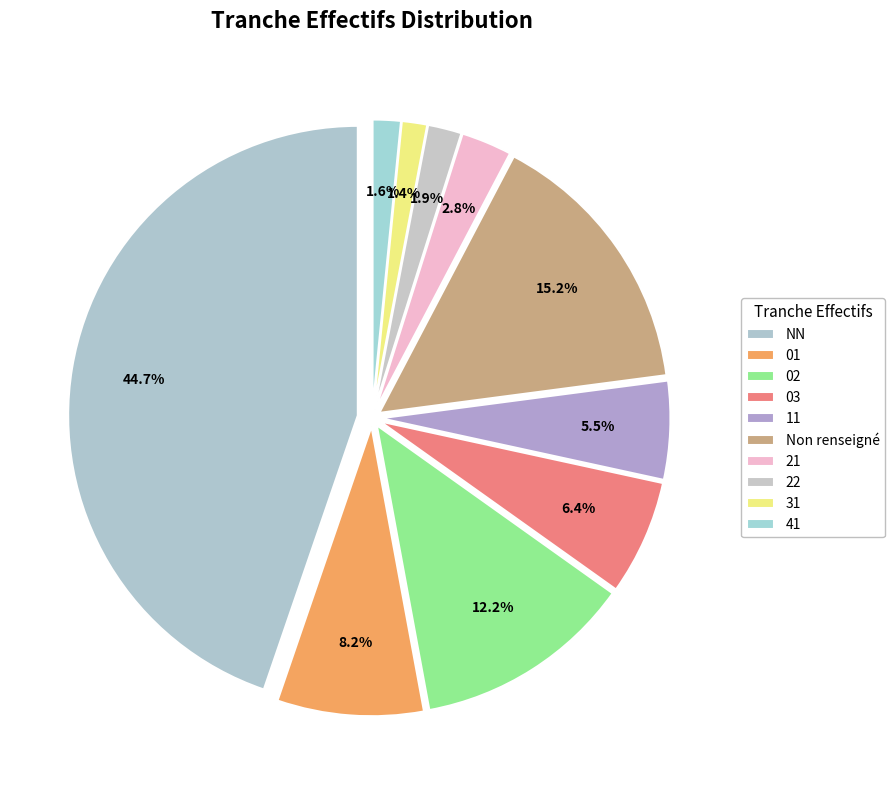

What percentage is NOT represented by ?

84.8%